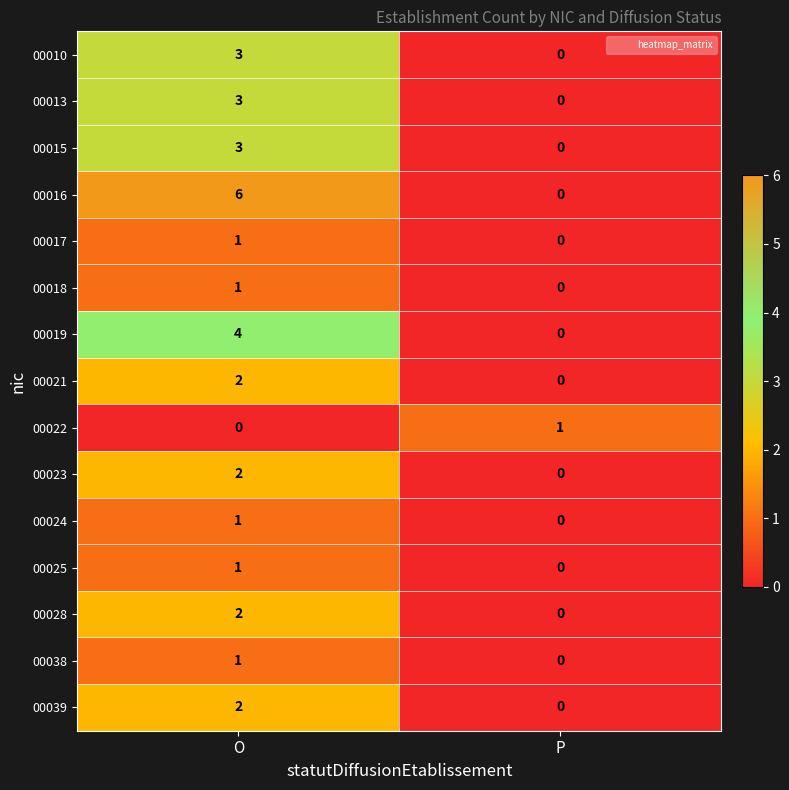

Reading left to right, list all the values displayed in this chart.

00010: 3	0
00013: 3	0
00015: 3	0
00016: 6	0
00017: 1	0
00018: 1	0
00019: 4	0
00021: 2	0
00022: 0	1
00023: 2	0
00024: 1	0
00025: 1	0
00028: 2	0
00038: 1	0
00039: 2	0